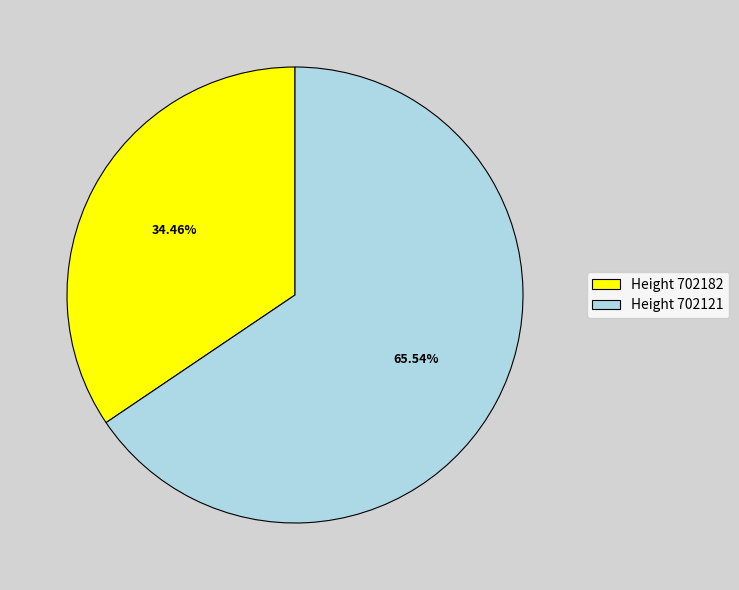

Rank the categories by value from lowest to highest.

Height 702182, Height 702121